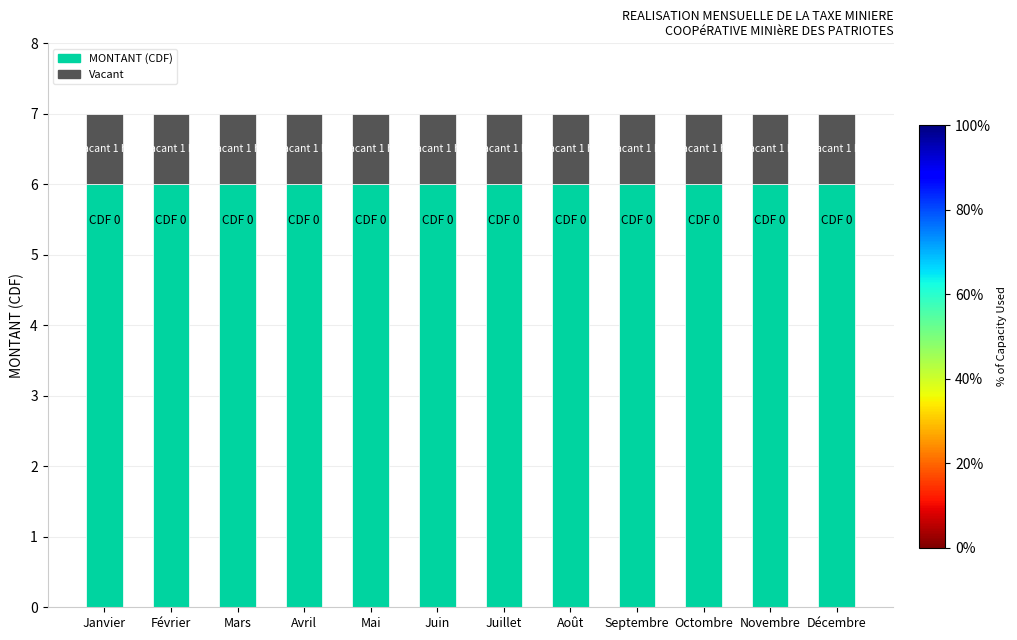

What is the highest value of the MONTANT (CDF) series?

6